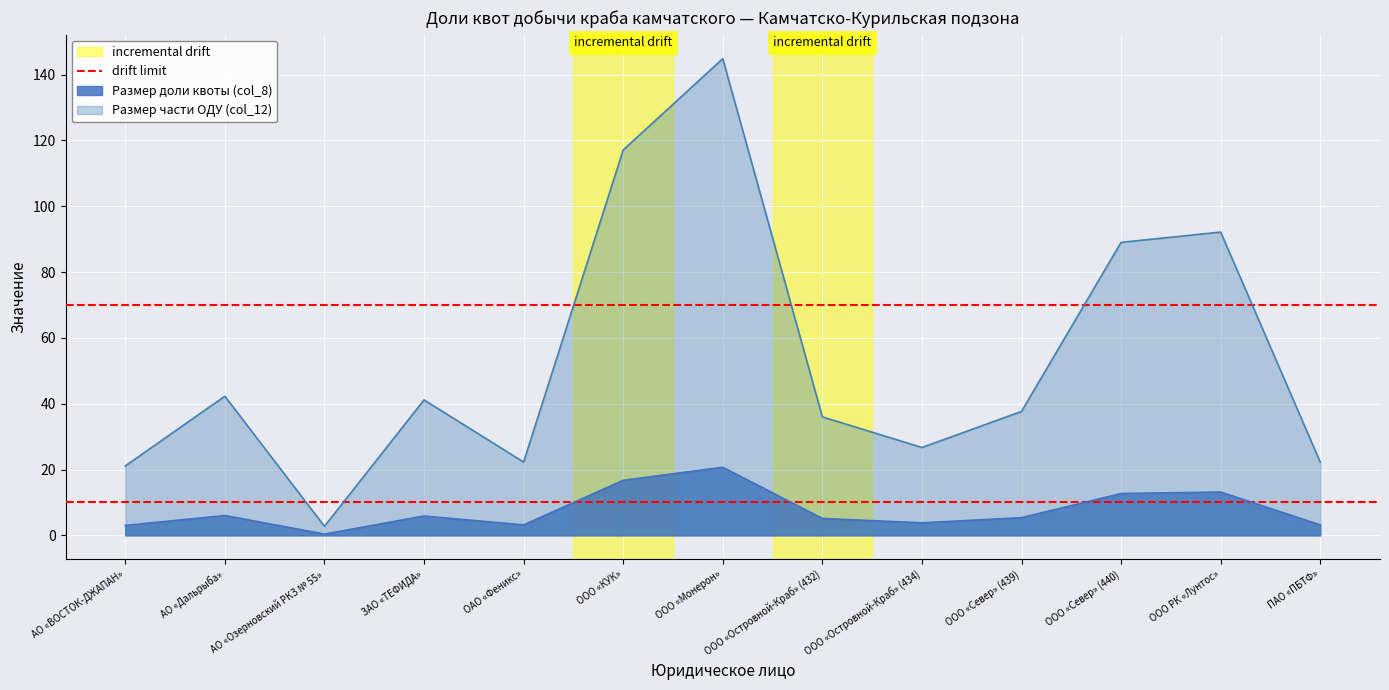

At which label does Размер доли квоты (col_8) reach its minimum?

АО «Озерновский РКЗ № 55»